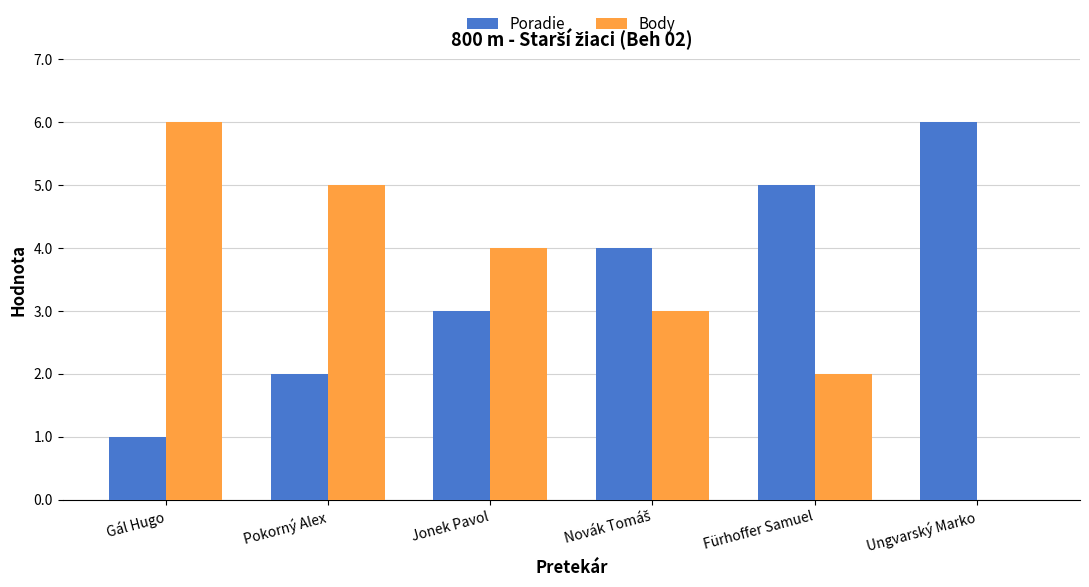

What is the sum of all Body values?

20